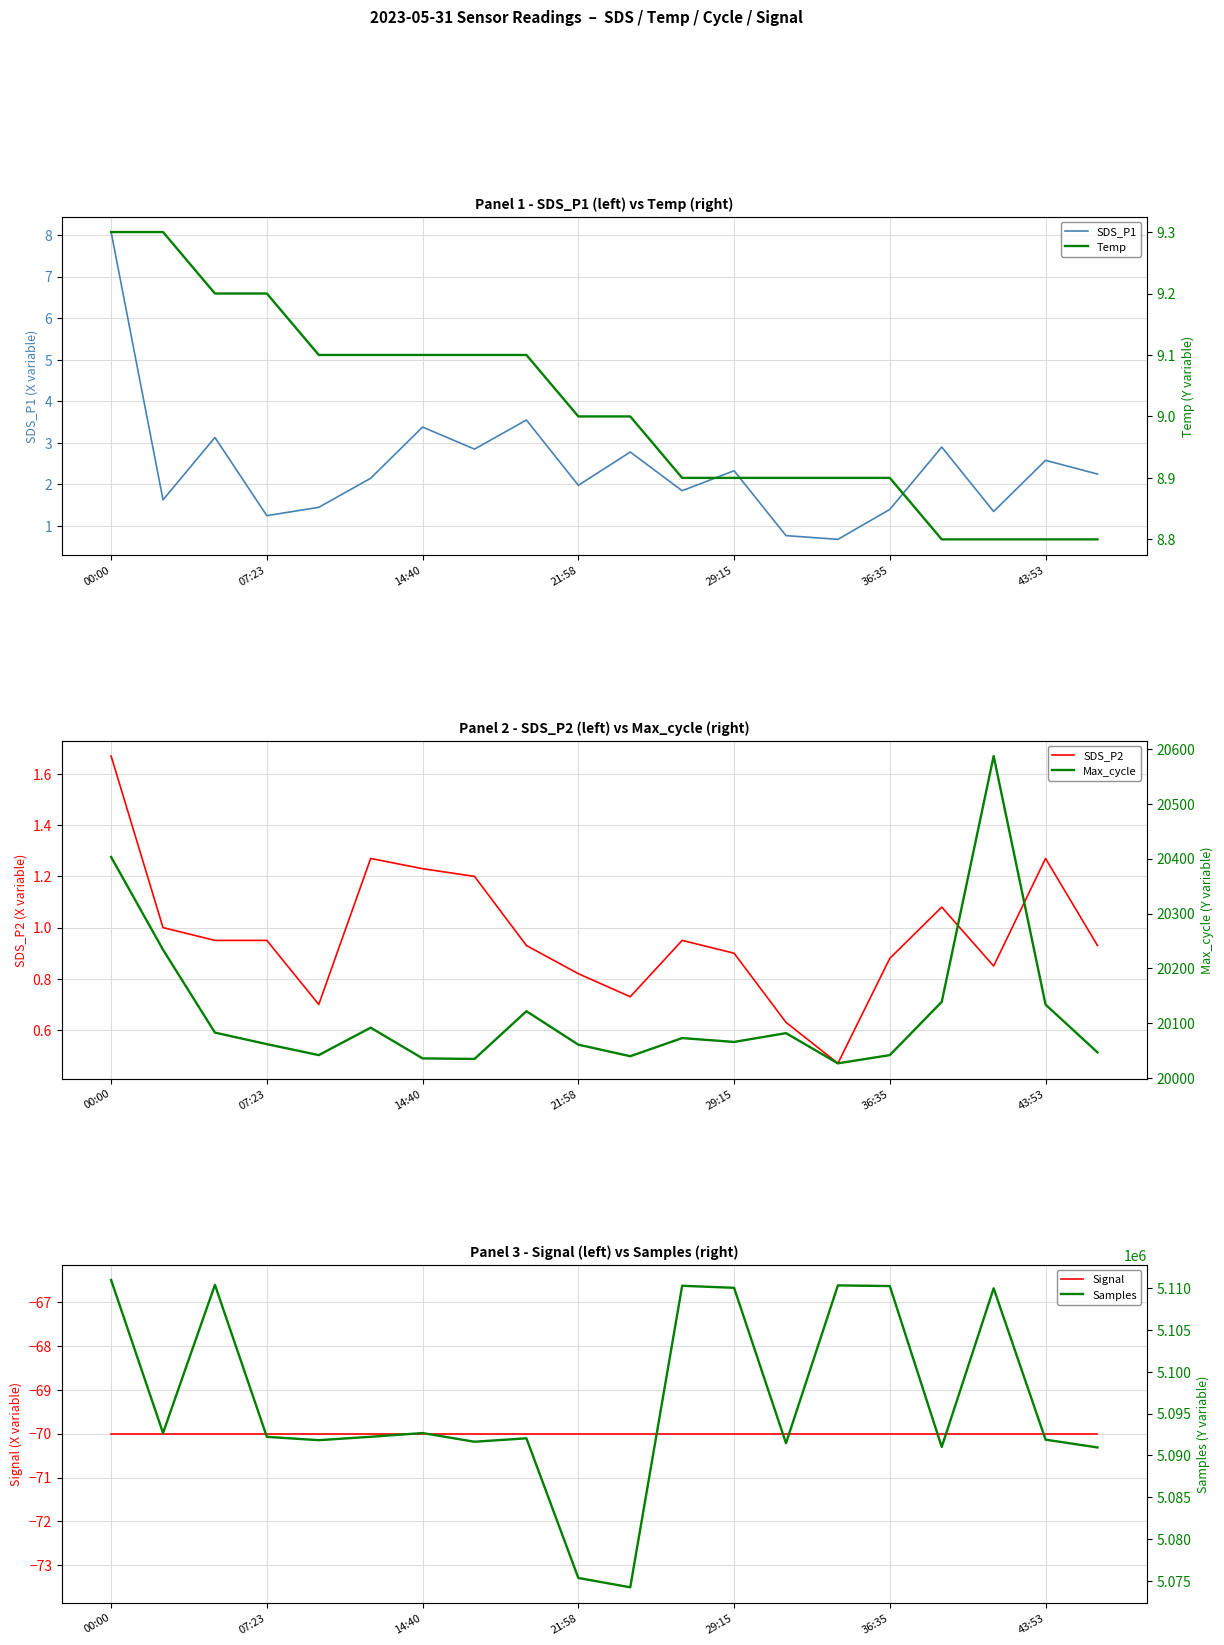

The value of SDS_P1 at 43:53 is 3.9. True or false?

False